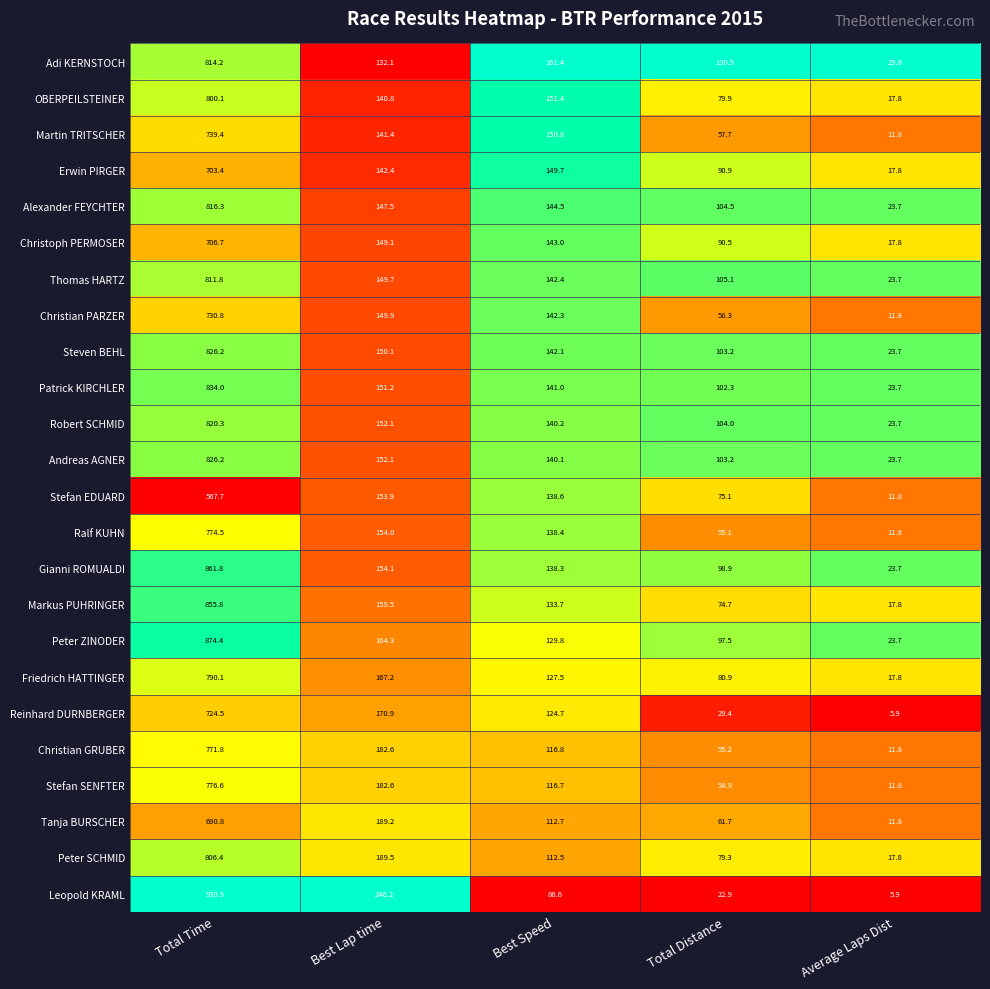

Is the value of Markus PUHRINGER at Best Speed greater than the value of Martin TRITSCHER at Best Speed?

No